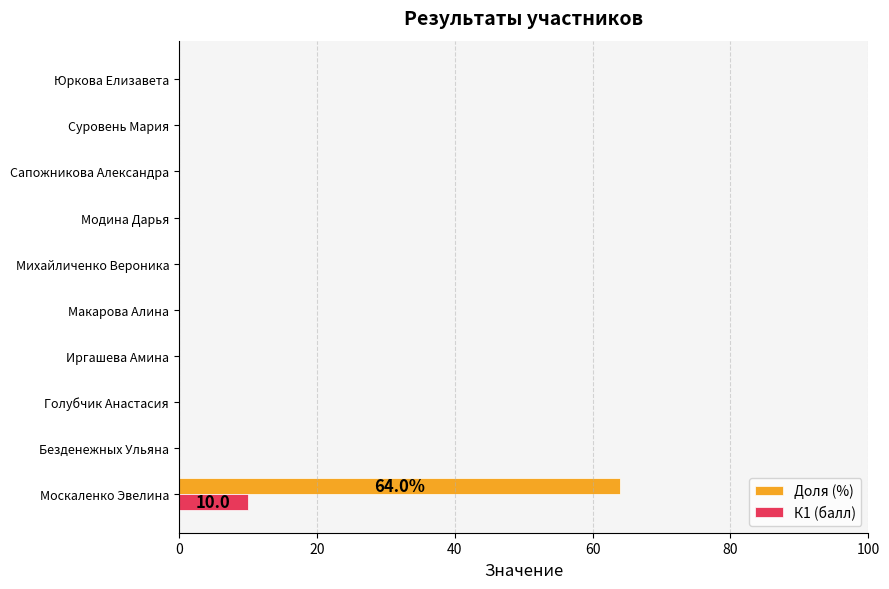

At which label does Доля (%) reach its peak?

Москаленко Эвелина